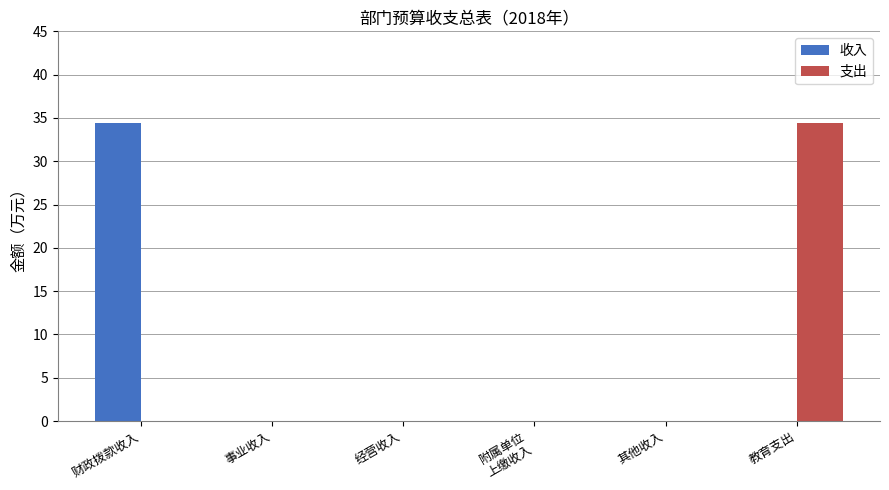

What is the sum of all 支出 values?

34.5